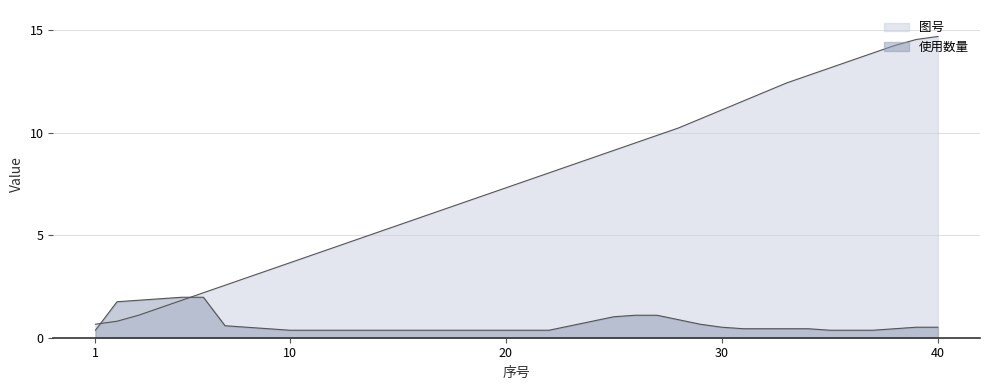

What is the difference between the maximum and second lowest values?

13.9